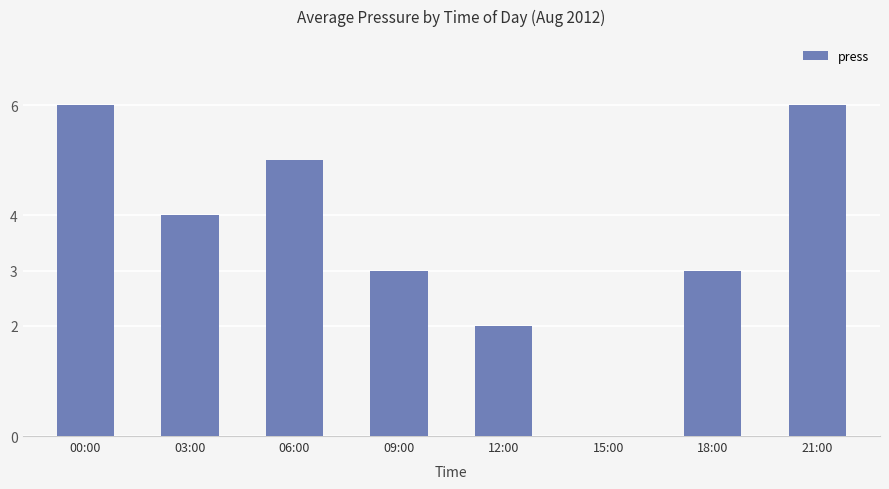

Does the chart contain stacked bars?

No